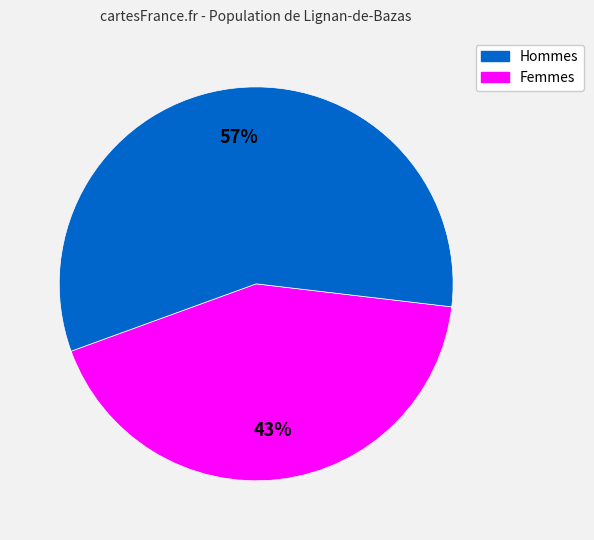

Is there any slice that represents more than half of the pie?

Yes